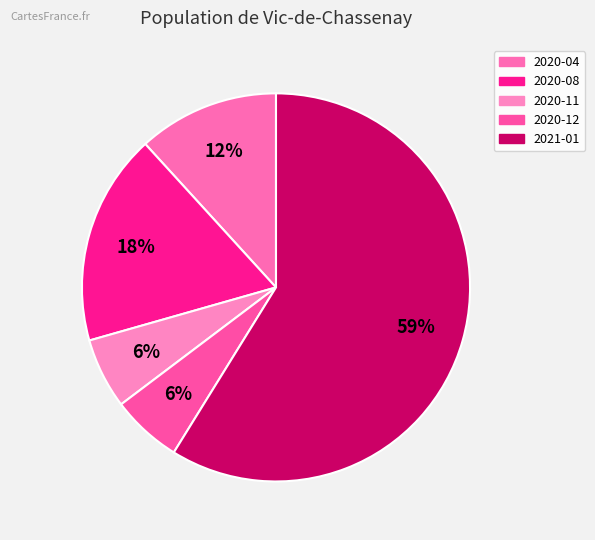

To the nearest percent, what percentage of the pie is 2021-01?

59%